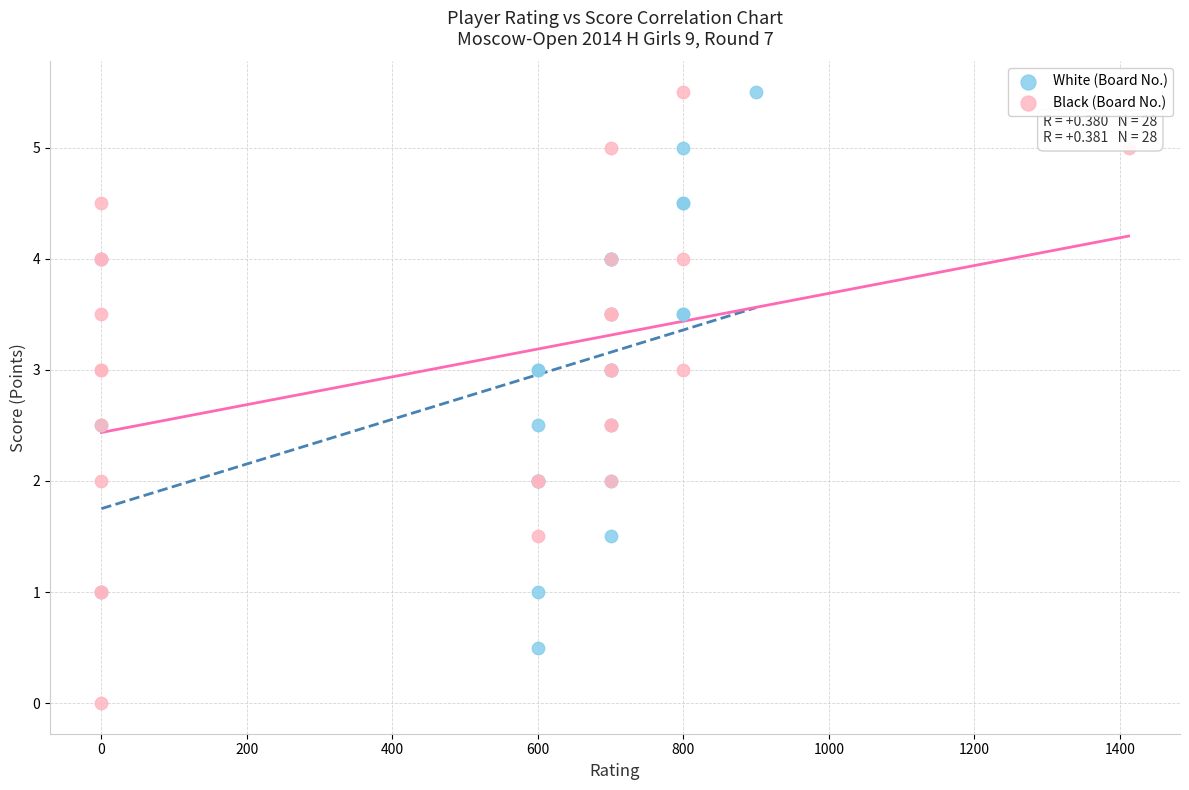

Which series has the largest Y range (max minus min)?

Black (Board No.)